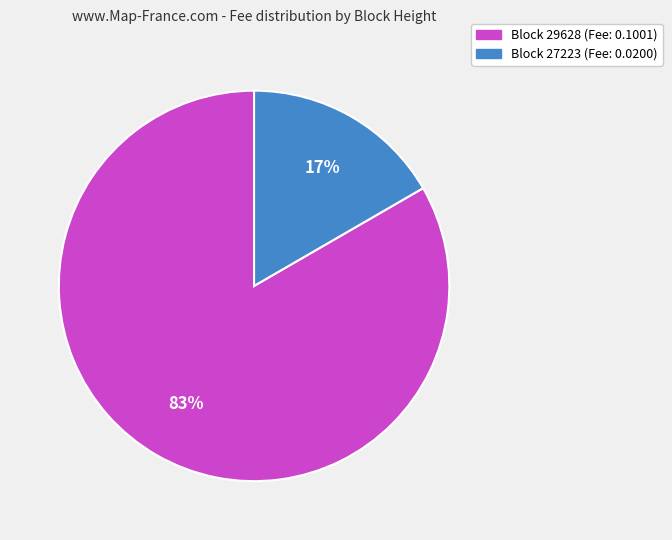

Which category accounts for the majority?

Block 29628 (Fee: 0.1001)